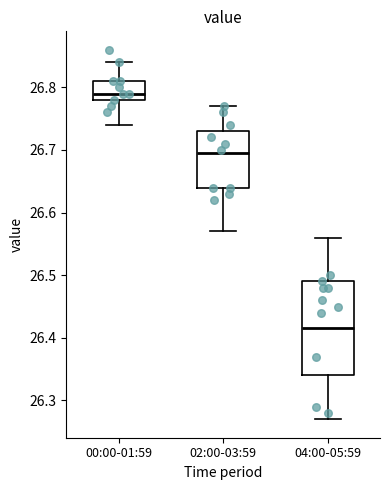

Reading left to right, transcribe this box plot: for each box, give where its median line is, the range the box spans, and where its two whiskers end, as read against the y-axis. The values are not printed on the chart, so give them approximately, as read against the axis.

00:00-01:59: median 26.79, box 26.78 to 26.81, whiskers 26.74 to 26.84
02:00-03:59: median 26.70, box 26.64 to 26.73, whiskers 26.57 to 26.77
04:00-05:59: median 26.42, box 26.34 to 26.49, whiskers 26.27 to 26.56